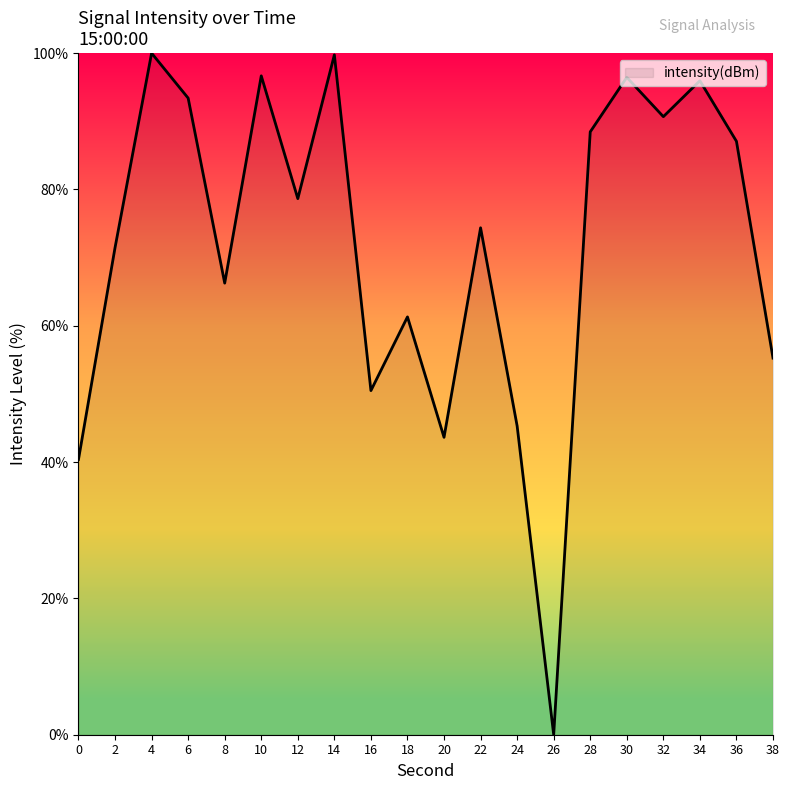

What is the difference between the values at 22 and 14?

25.4